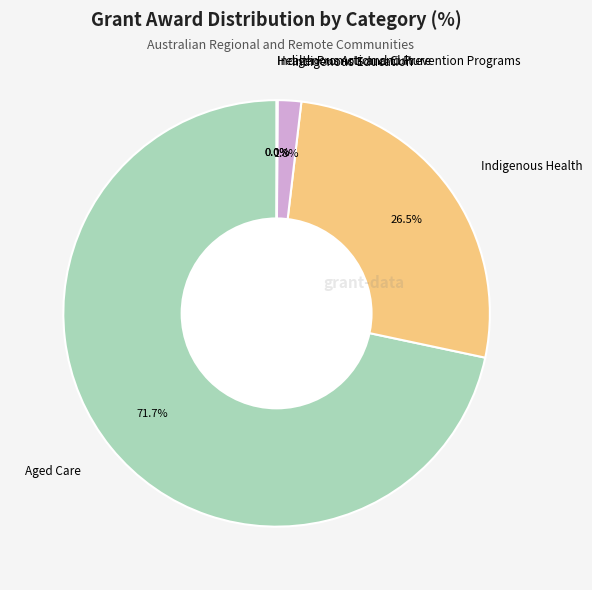

Which category has the biggest portion of the pie?

Aged Care